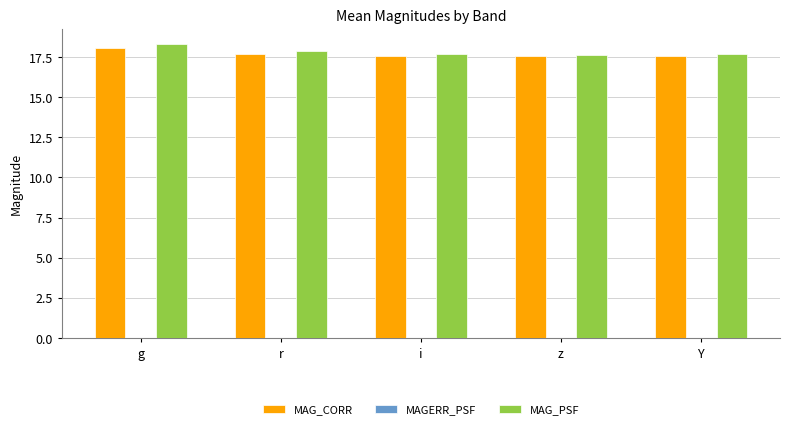

Which category has the highest value across all series?

g